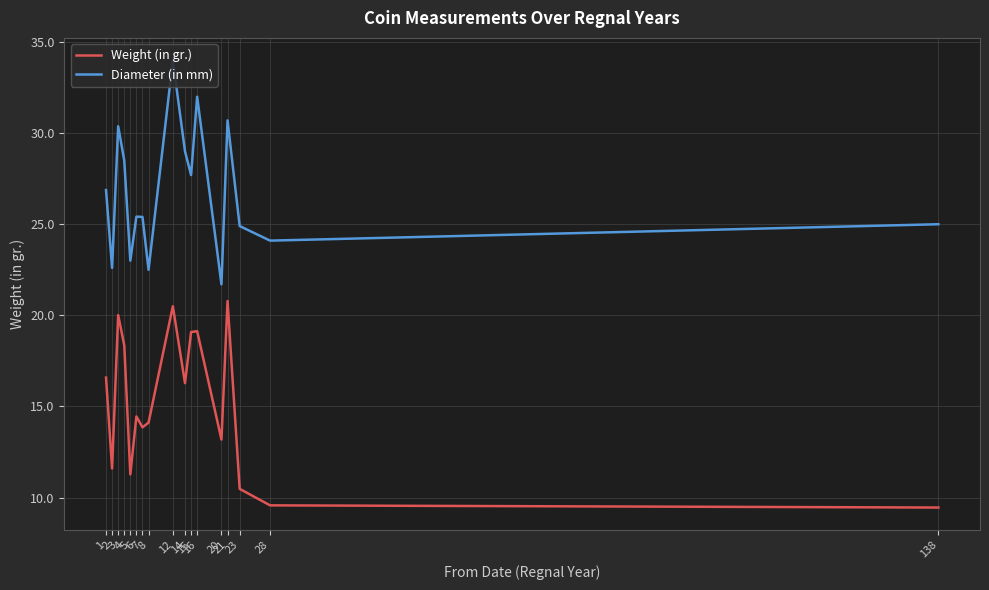

Which series has the largest total across all categories?

Diameter (in mm)